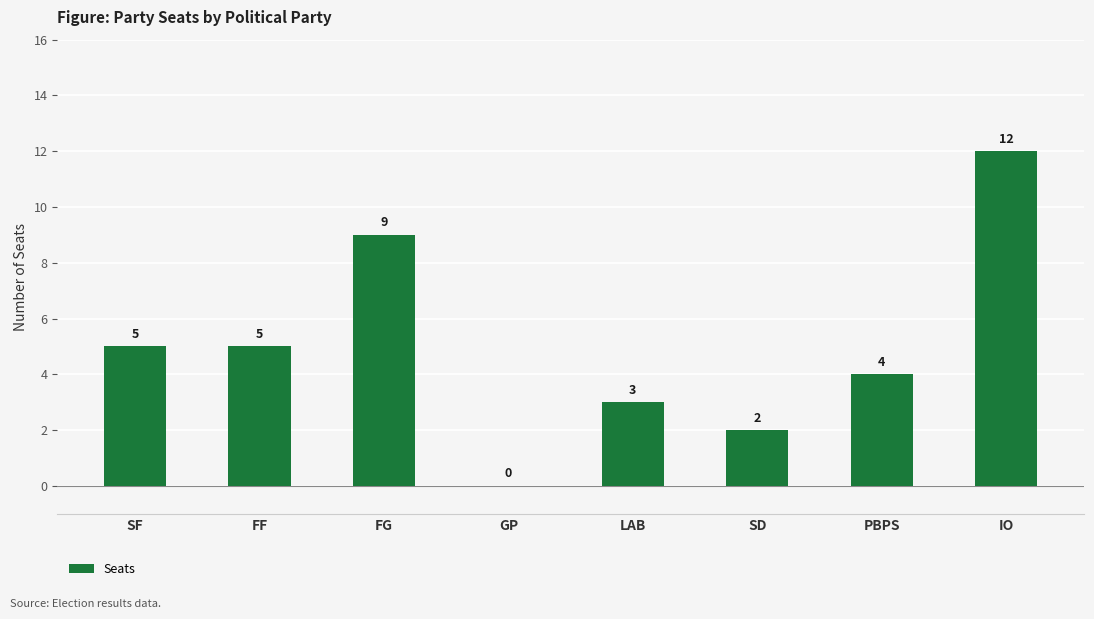

True or false: the data shows 0 at GP.

True